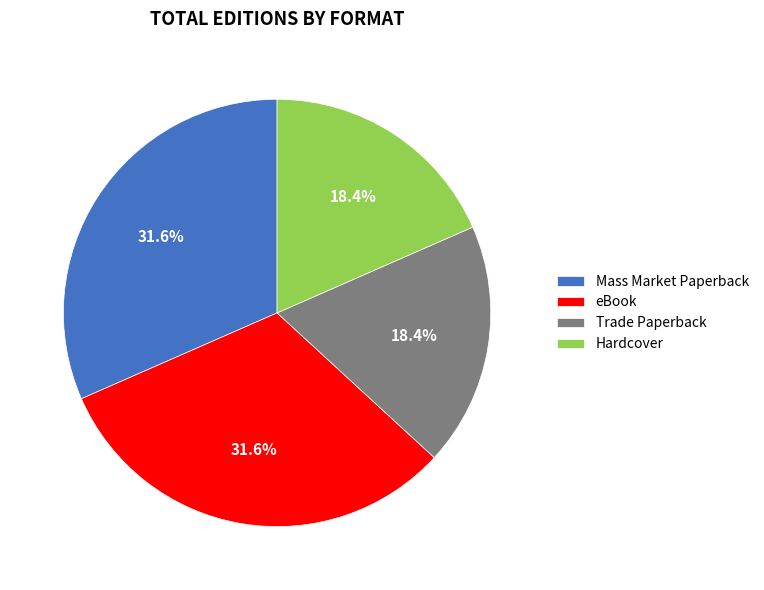

True or false: Mass Market Paperback accounts for 39% of the total.

False